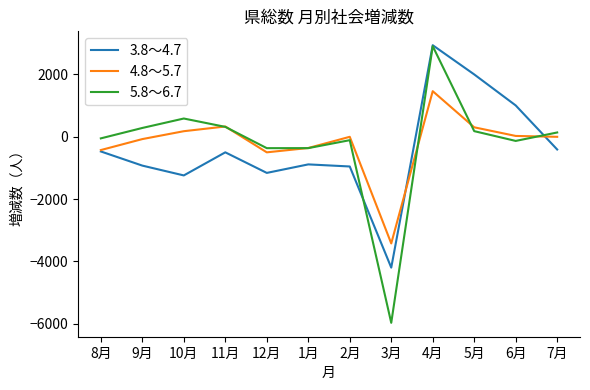

What is the minimum value shown in the chart?

-5973